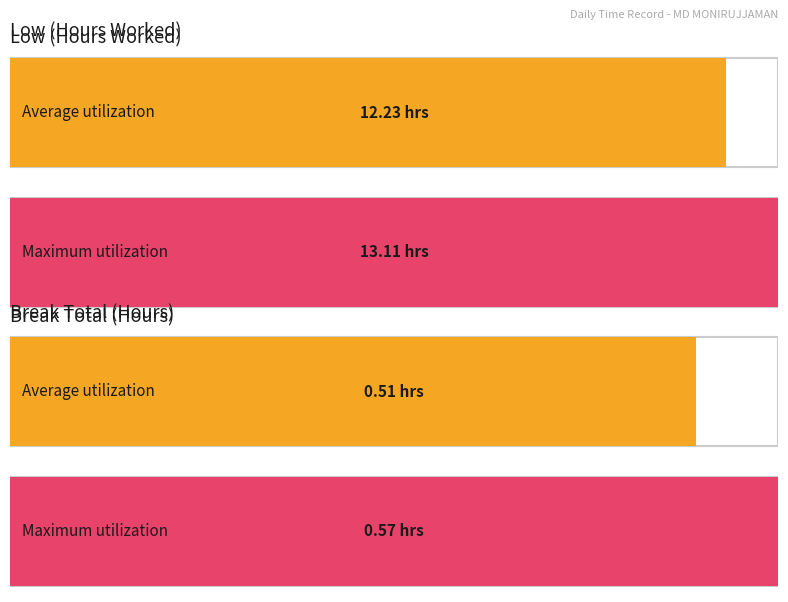

Is it true that Break Total equals 0.6 at 2?

True